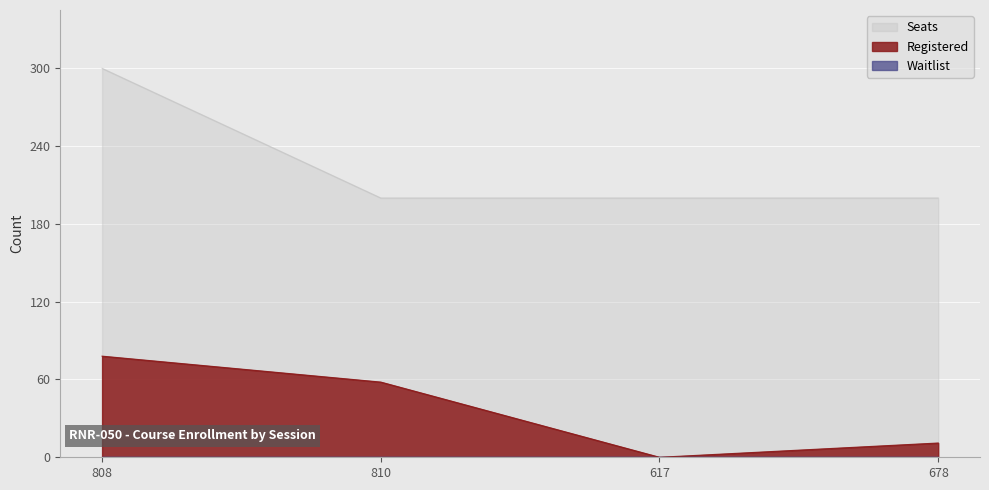

Reading right to left, extract all data points from this chart.

Registered: 678=11	617=0	810=58	808=78
Seats: 678=200	617=200	810=200	808=300